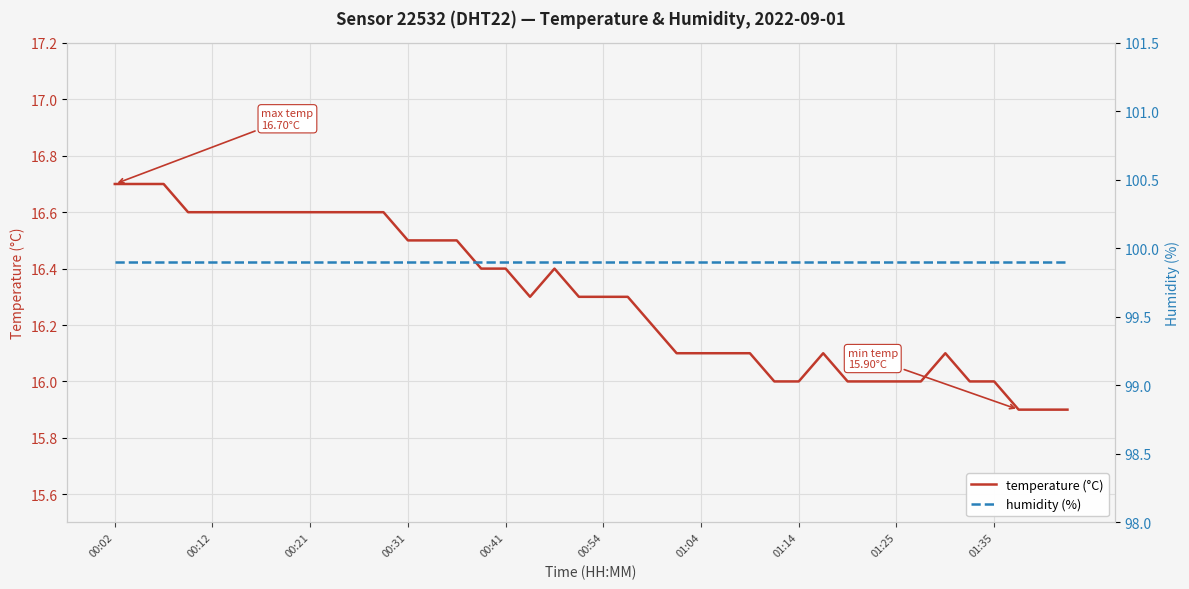

Is it true that temperature (°C) equals 16.5 at 00:31?

True